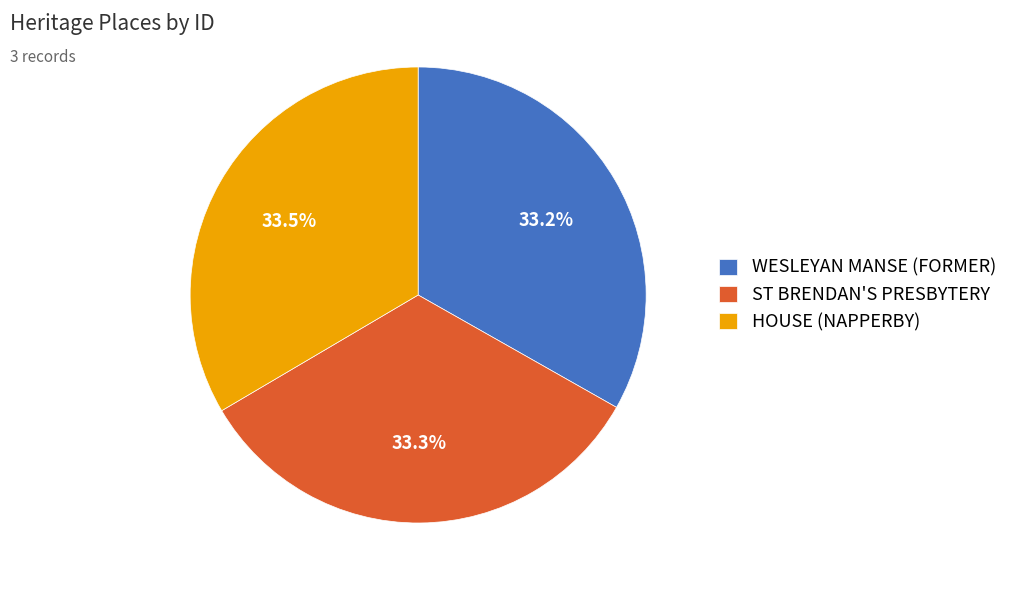

What portion of the pie excludes WESLEYAN MANSE (FORMER)?

66.8%